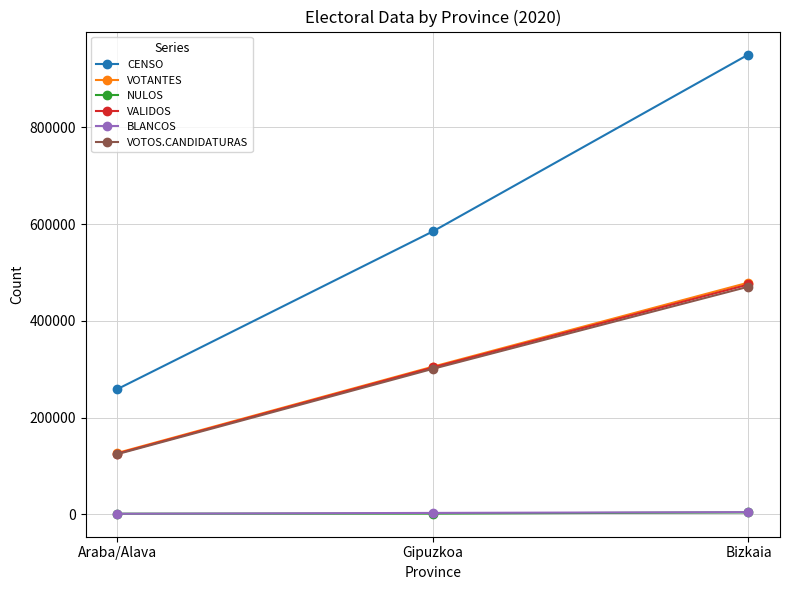

Rank the categories by VALIDOS value from highest to lowest.

Bizkaia, Gipuzkoa, Araba/Alava